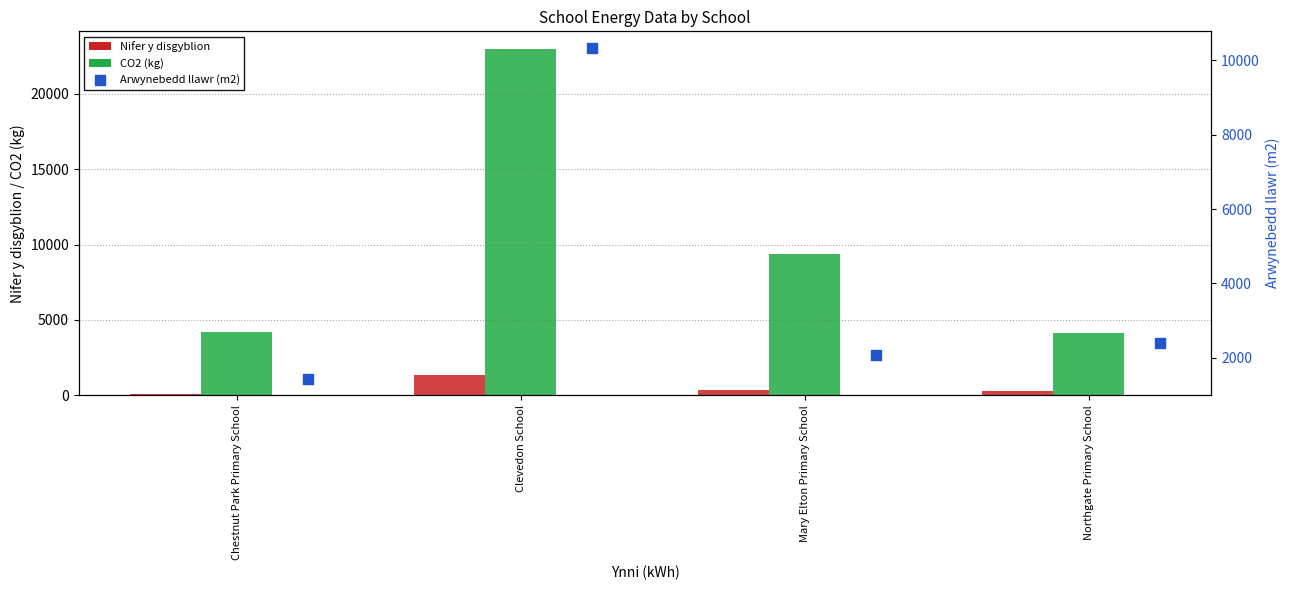

Which series has the largest total across all categories?

CO2 (kg)